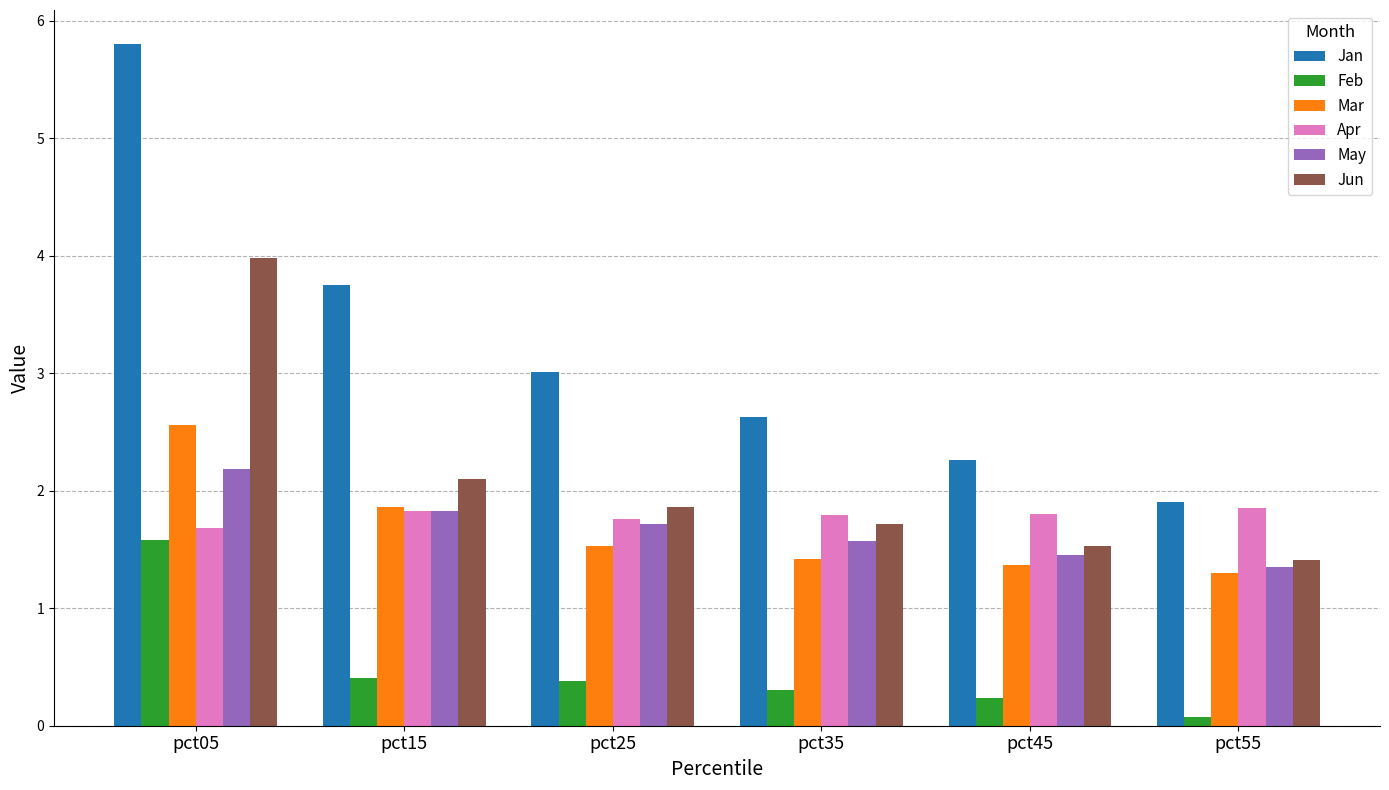

What is the maximum value for Feb?

1.6